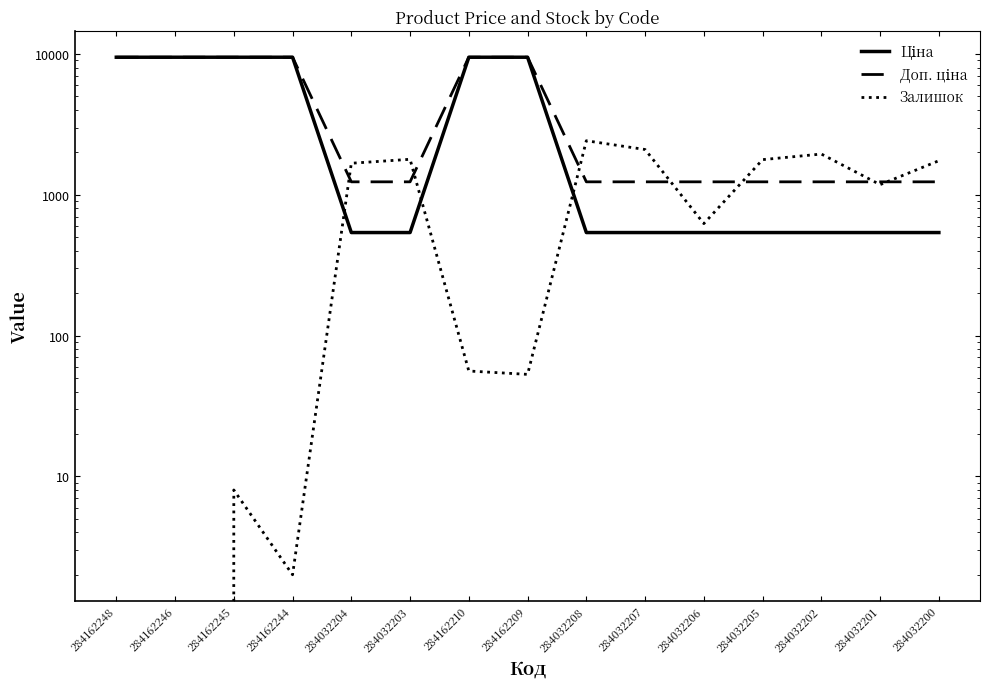

How many times do Залишок and Ціна cross each other?

3